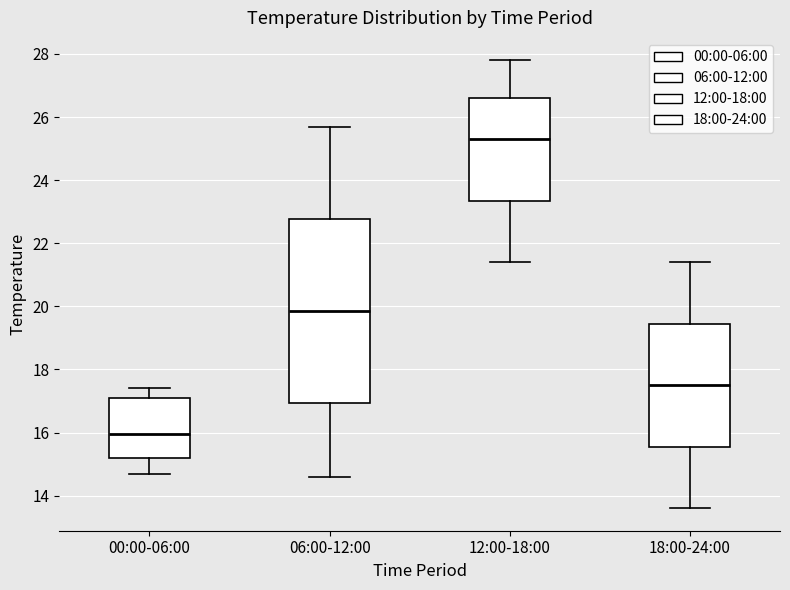

Which box is the tallest, from its lower edge to its upper edge?

06:00-12:00